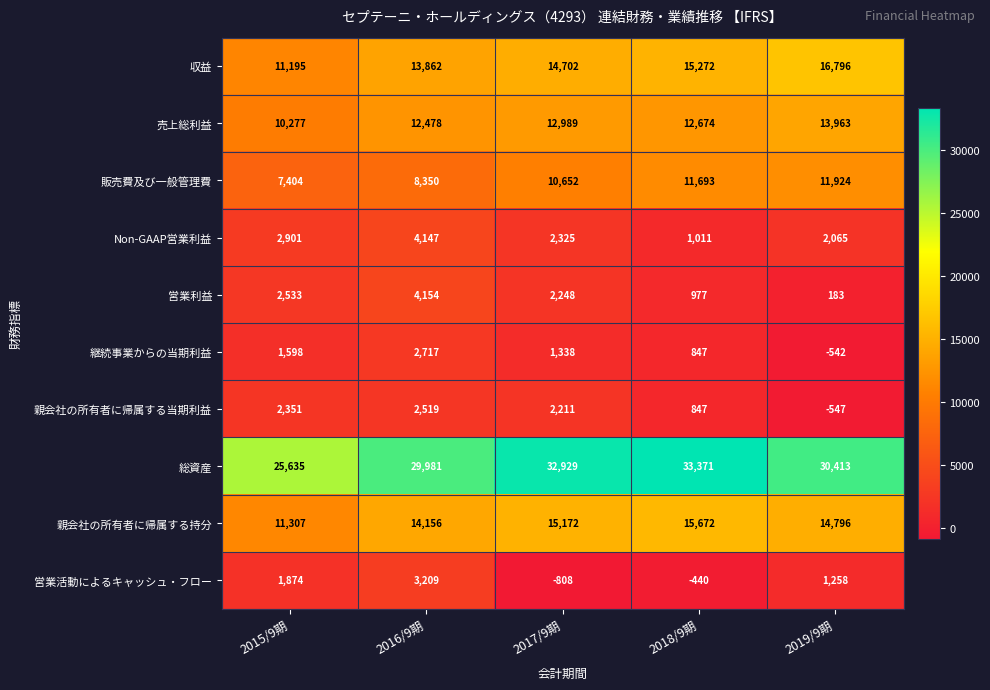

What is the sum of all Non-GAAP営業利益 values?

12449